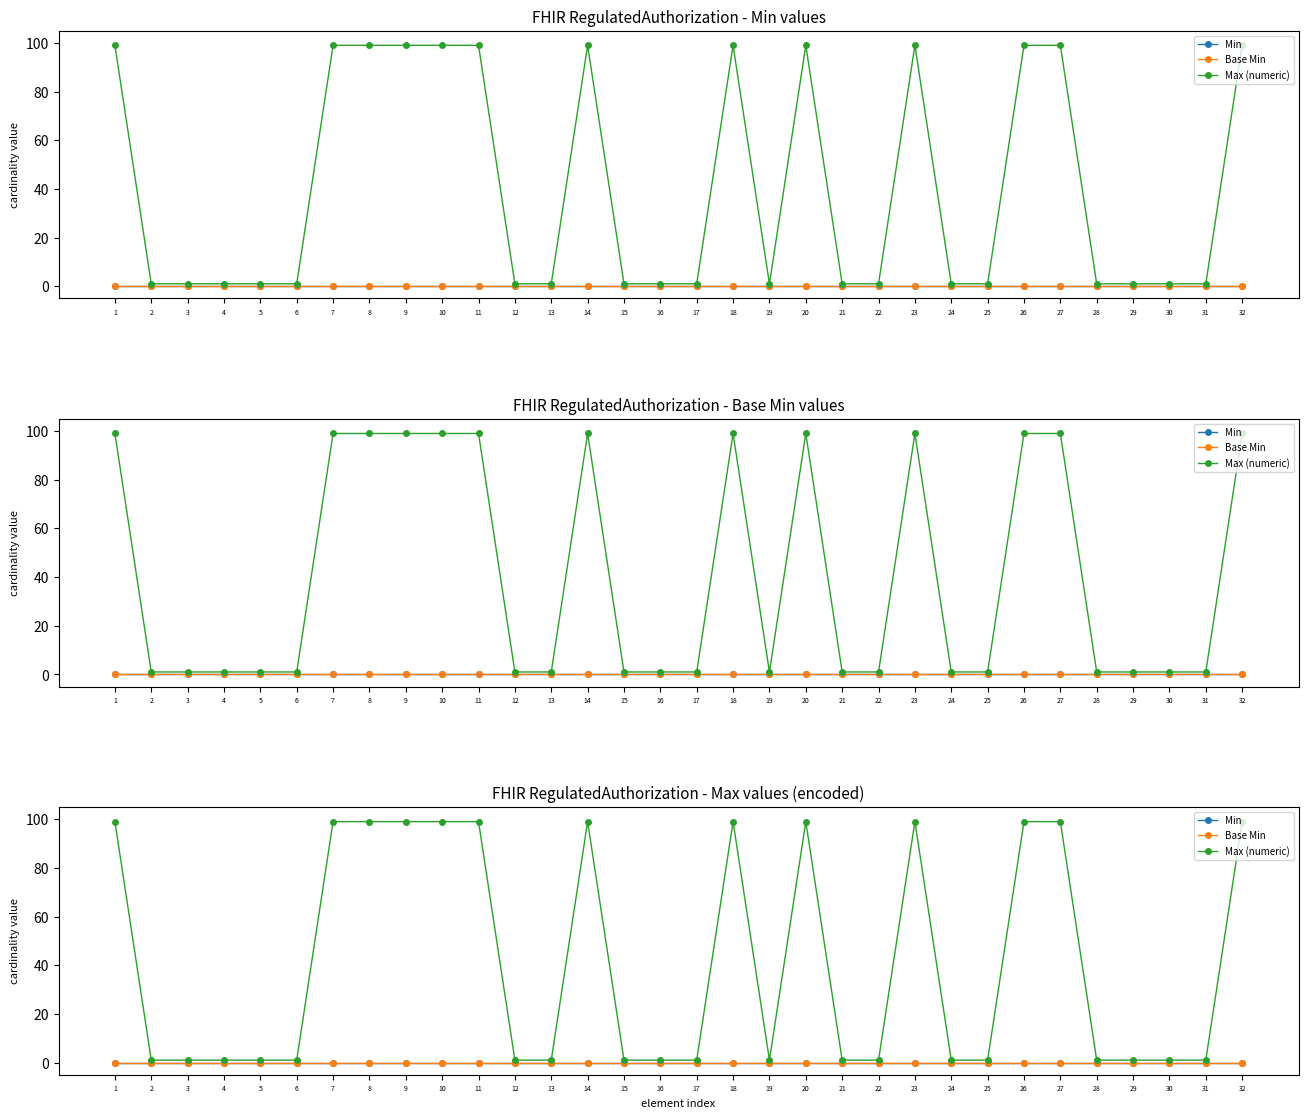

At how many categories does at least one series exceed 17?

13